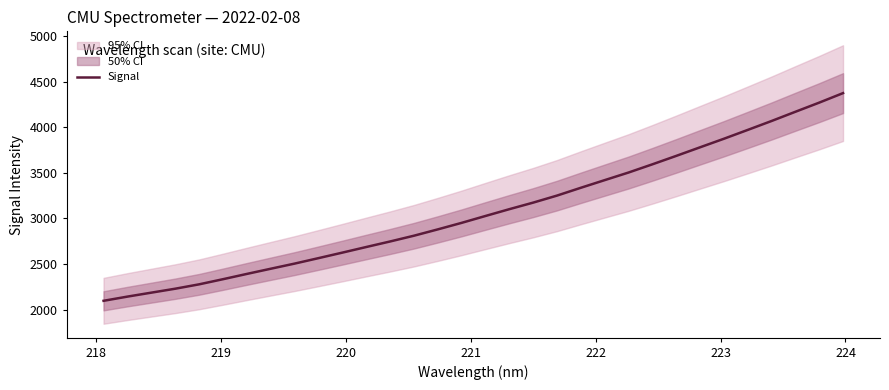

Reading left to right, extract all data points from this chart.

2096.3	2142.4	2185.6	2228.8	2276.8	2333.1	2391.0	2447.8	2504.2	2564.0	2624.5	2686.0	2746.8	2810.0	2879.4	2951.0	3026.5	3101.0	3173.0	3250.2	3335.9	3419.7	3503.1	3593.0	3685.4	3779.6	3873.4	3970.3	4068.1	4169.3	4269.5	4373.9